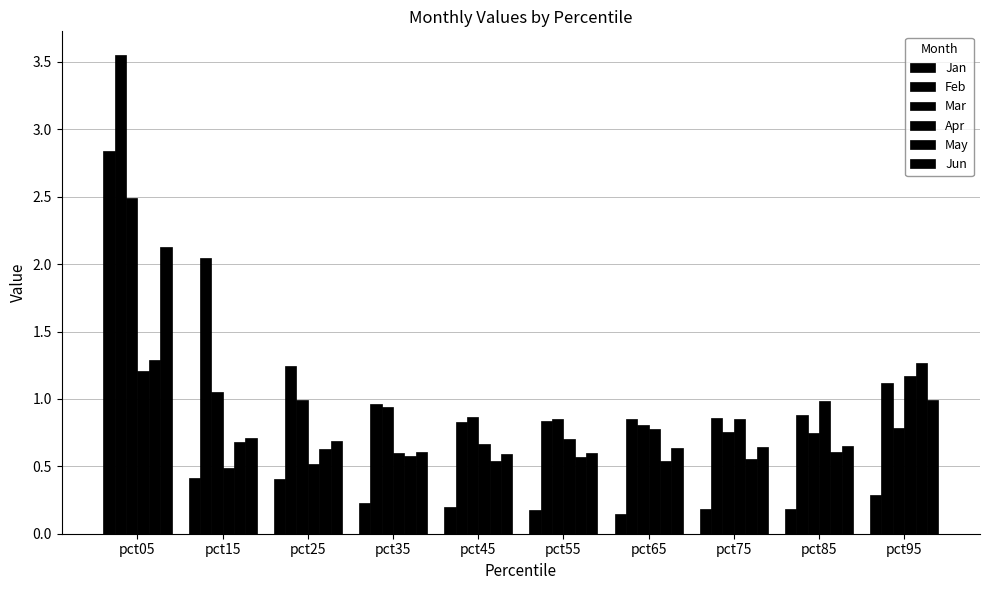

Reading right to left, transcribe all the data shown in this chart.

Jan: pct95=0.3	pct85=0.2	pct75=0.2	pct65=0.1	pct55=0.2	pct45=0.2	pct35=0.2	pct25=0.4	pct15=0.4	pct05=2.8
Feb: pct95=1.1	pct85=0.9	pct75=0.9	pct65=0.8	pct55=0.8	pct45=0.8	pct35=1.0	pct25=1.2	pct15=2.0	pct05=3.5
Mar: pct95=0.8	pct85=0.7	pct75=0.8	pct65=0.8	pct55=0.8	pct45=0.9	pct35=0.9	pct25=1.0	pct15=1.1	pct05=2.5
Apr: pct95=1.2	pct85=1.0	pct75=0.8	pct65=0.8	pct55=0.7	pct45=0.7	pct35=0.6	pct25=0.5	pct15=0.5	pct05=1.2
May: pct95=1.3	pct85=0.6	pct75=0.6	pct65=0.5	pct55=0.6	pct45=0.5	pct35=0.6	pct25=0.6	pct15=0.7	pct05=1.3
Jun: pct95=1.0	pct85=0.7	pct75=0.6	pct65=0.6	pct55=0.6	pct45=0.6	pct35=0.6	pct25=0.7	pct15=0.7	pct05=2.1